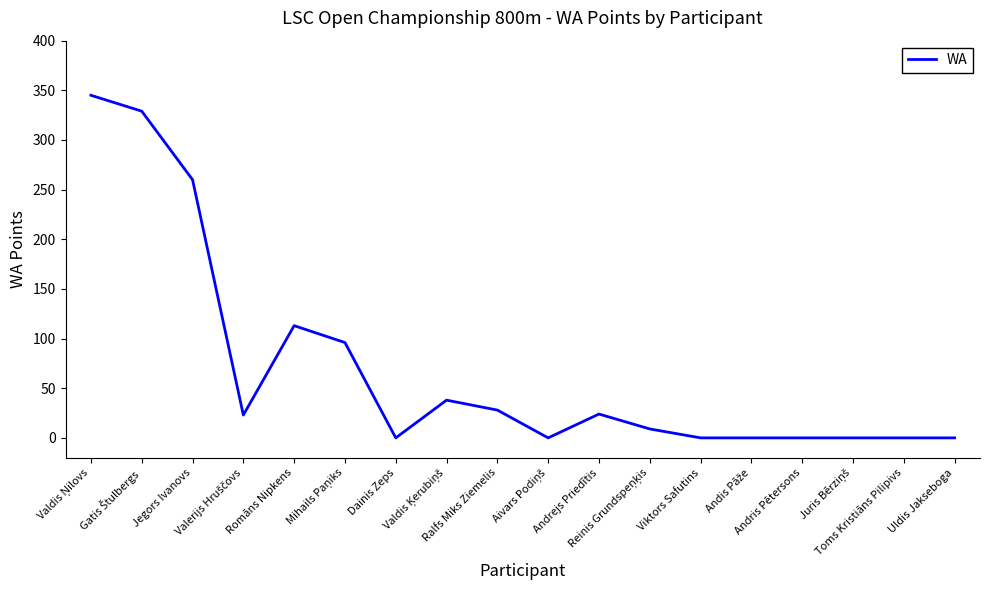

Which category has the highest value across all series?

Valdis Ņilovs